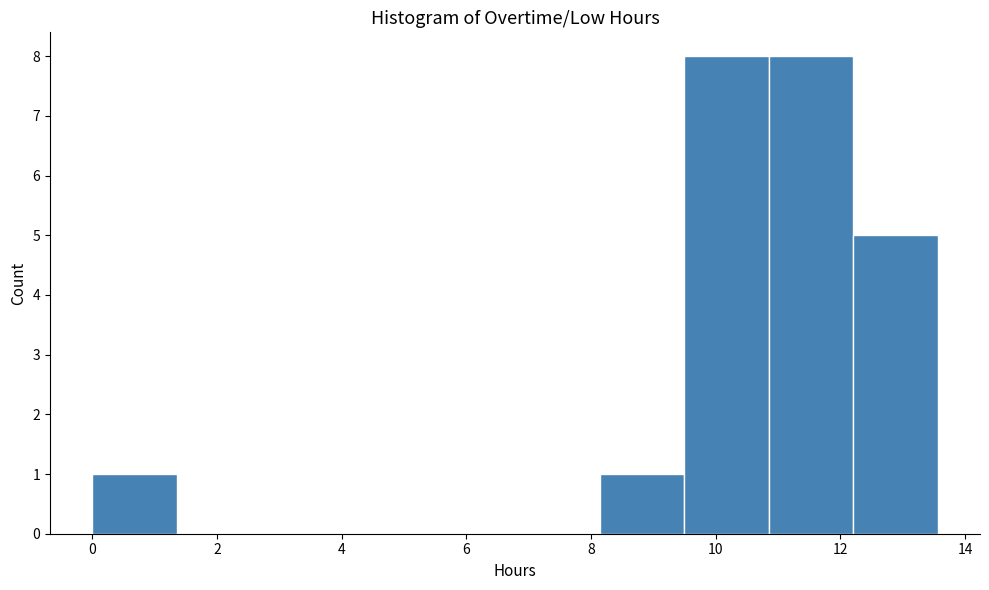

Reading left to right, list every bar in this chart as the range it spans on the x-axis followed by its height. Neither the bar edges nor the heights are printed on the chart, so give them approximately, as read against the axes.

0.0 to 1.4: 1
1.4 to 2.8: 0
2.8 to 4.0: 0
4.0 to 5.4: 0
5.4 to 6.8: 0
6.8 to 8.2: 0
8.2 to 9.4: 1
9.4 to 10.8: 8
10.8 to 12.2: 8
12.2 to 13.6: 5